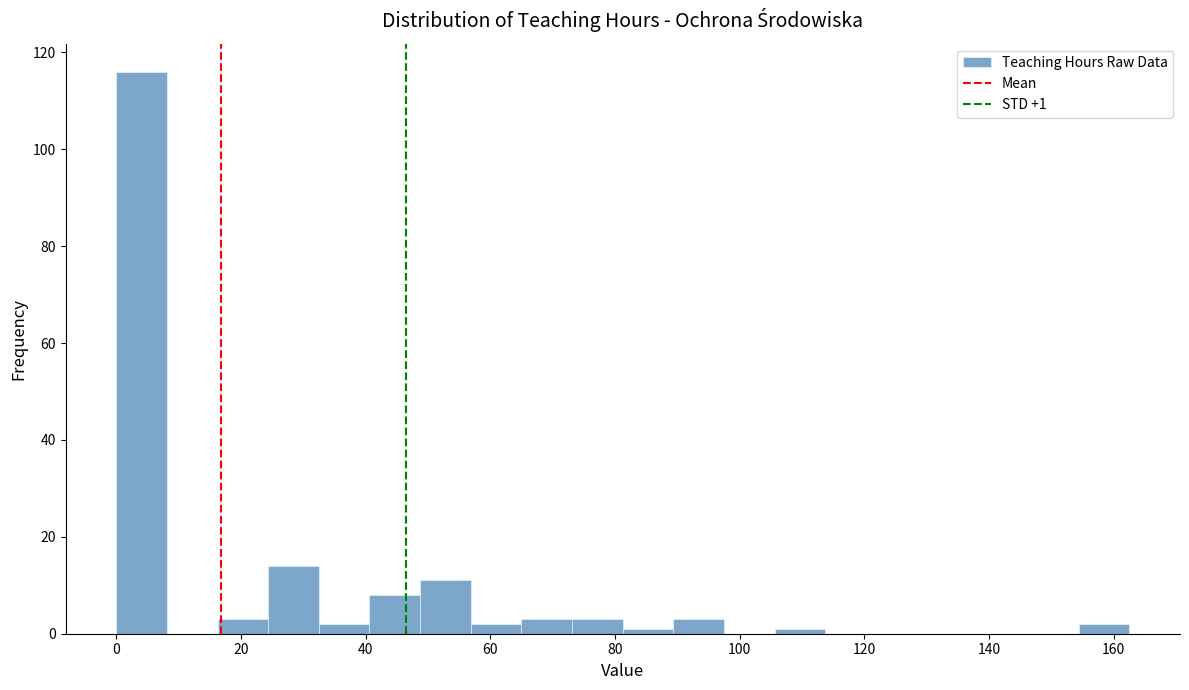

Which range on the x-axis has the tallest bar?

0 to 8